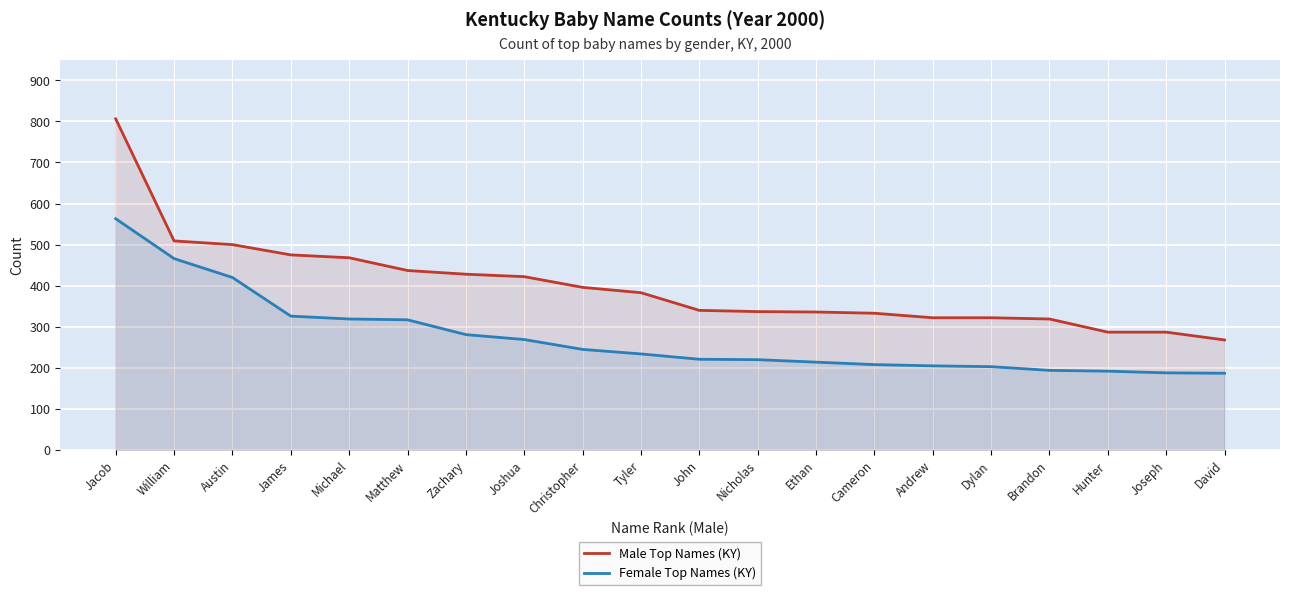

At Andrew, list the series in order from largest to smallest.

Male Top Names (KY), Female Top Names (KY)